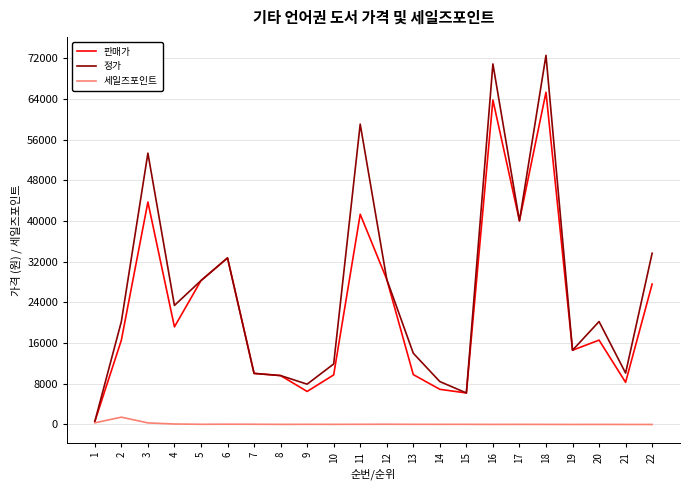

What is the greatest value displayed?

72560